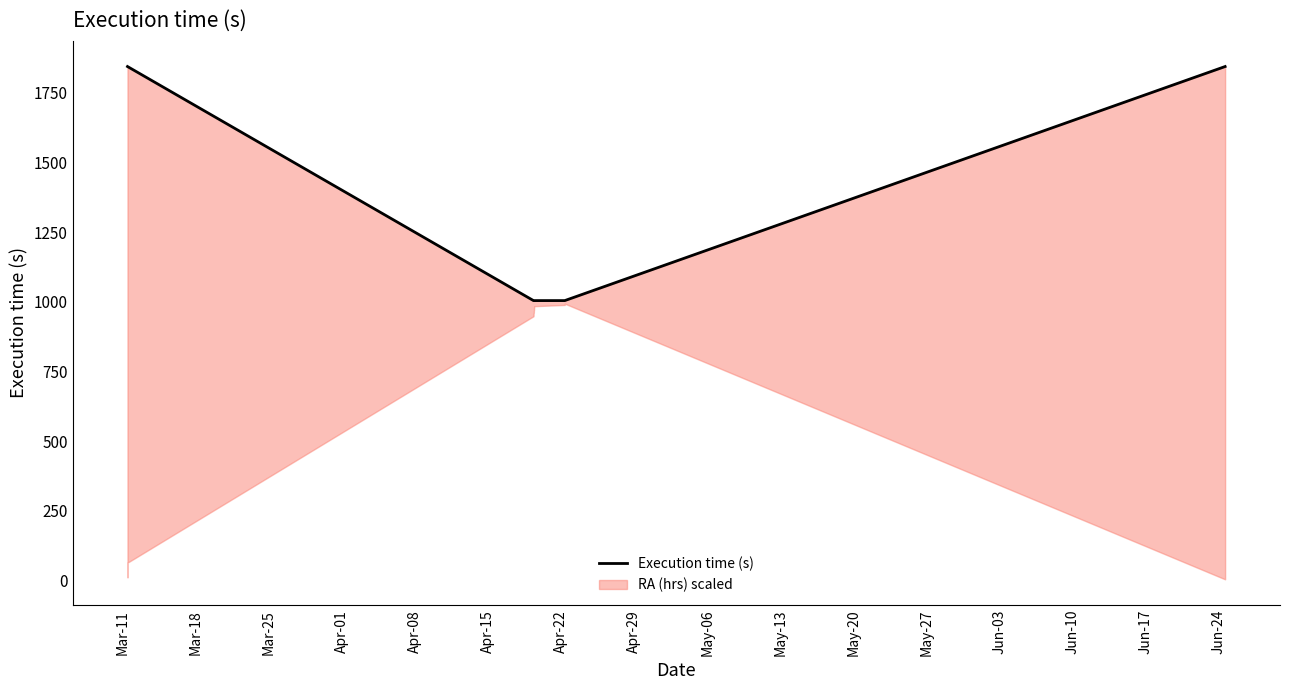

What is the value of the 12th point from the left?

1005